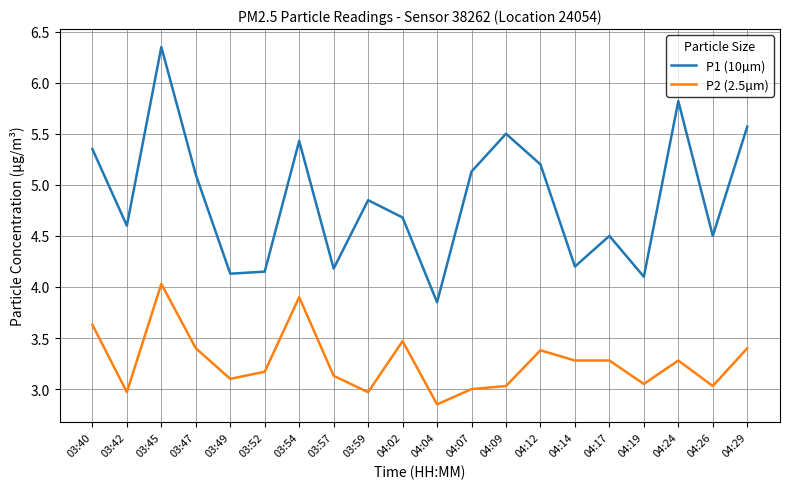

True or false: P1 (10µm) and P2 (2.5µm) intersect in this chart.

False